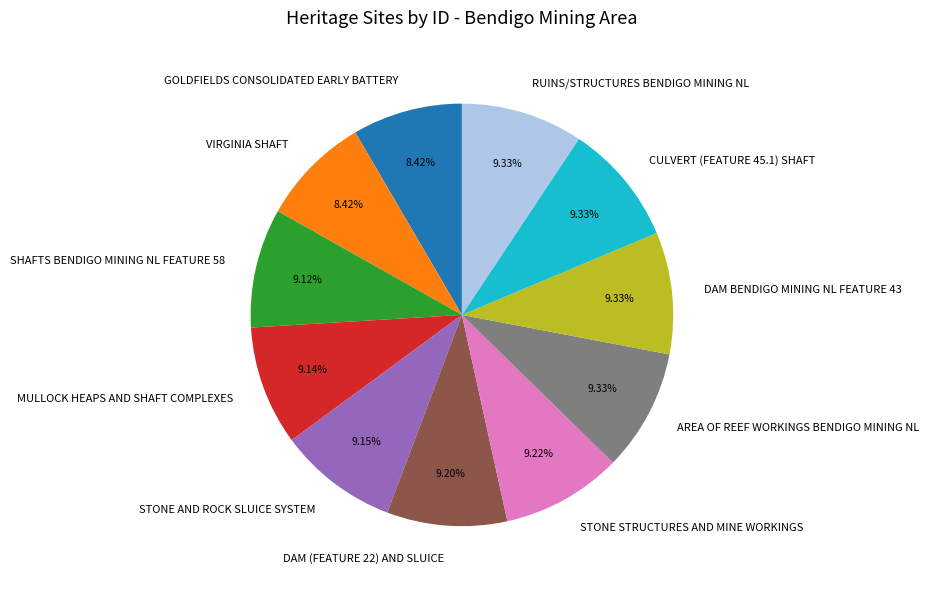

Combined, do DAM BENDIGO MINING NL FEATURE 43 and STONE AND ROCK SLUICE SYSTEM account for over 50%?

No